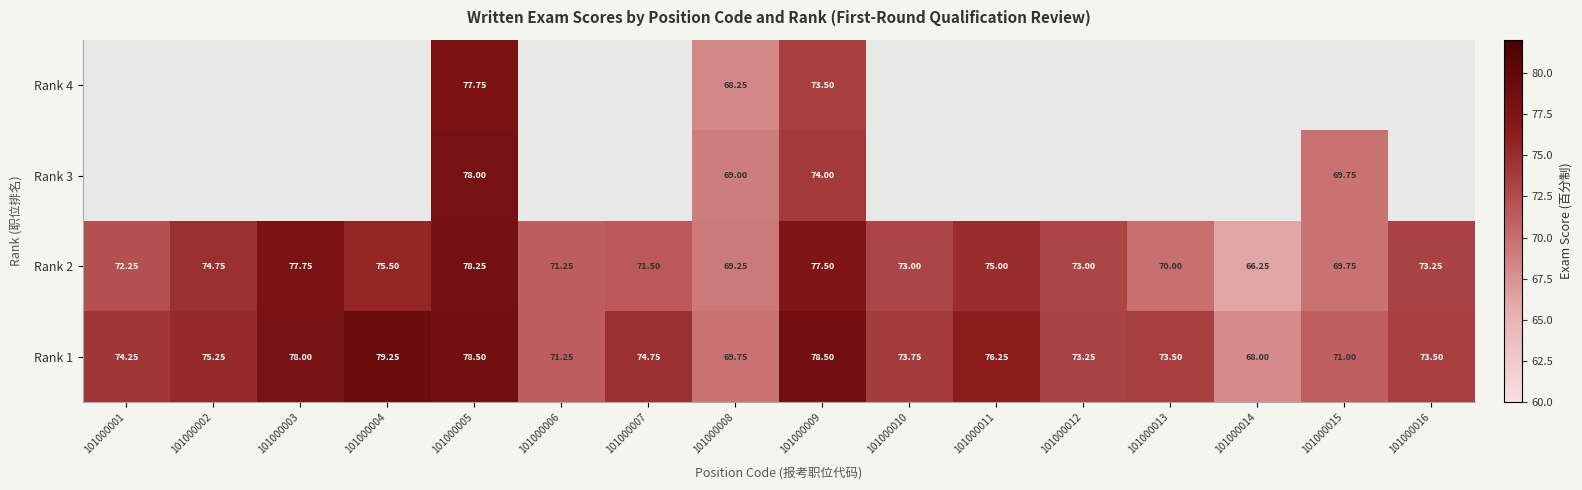

Which series has the largest total across all categories?

Rank 1